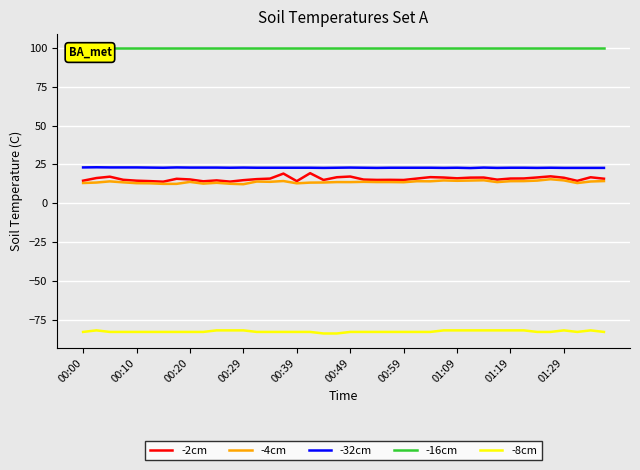

True or false: -32cm and -16cm intersect in this chart.

False